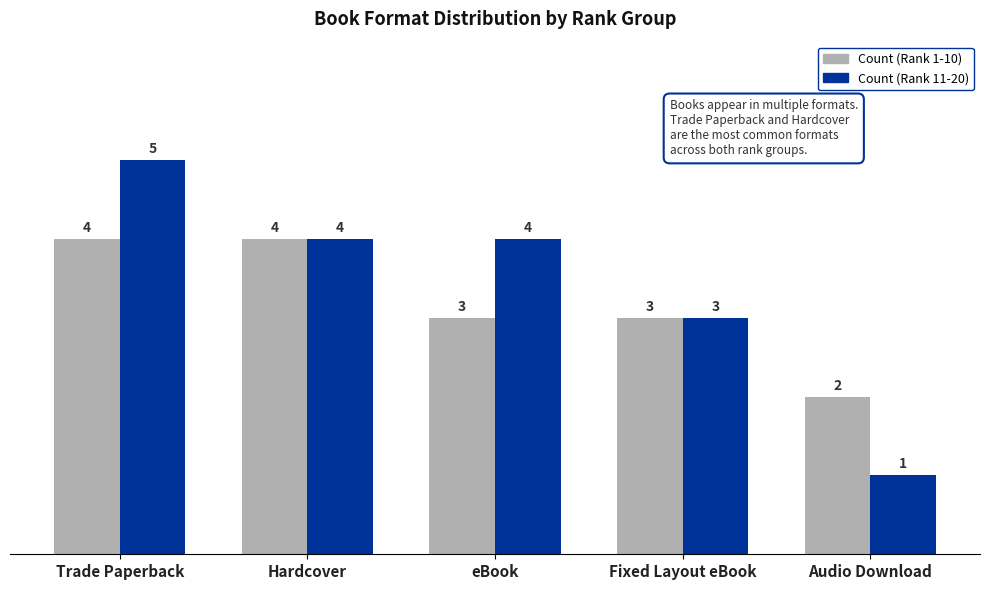

Reading right to left, extract all data points from this chart.

Count (Rank 1-10): 2	3	3	4	4
Count (Rank 11-20): 1	3	4	4	5